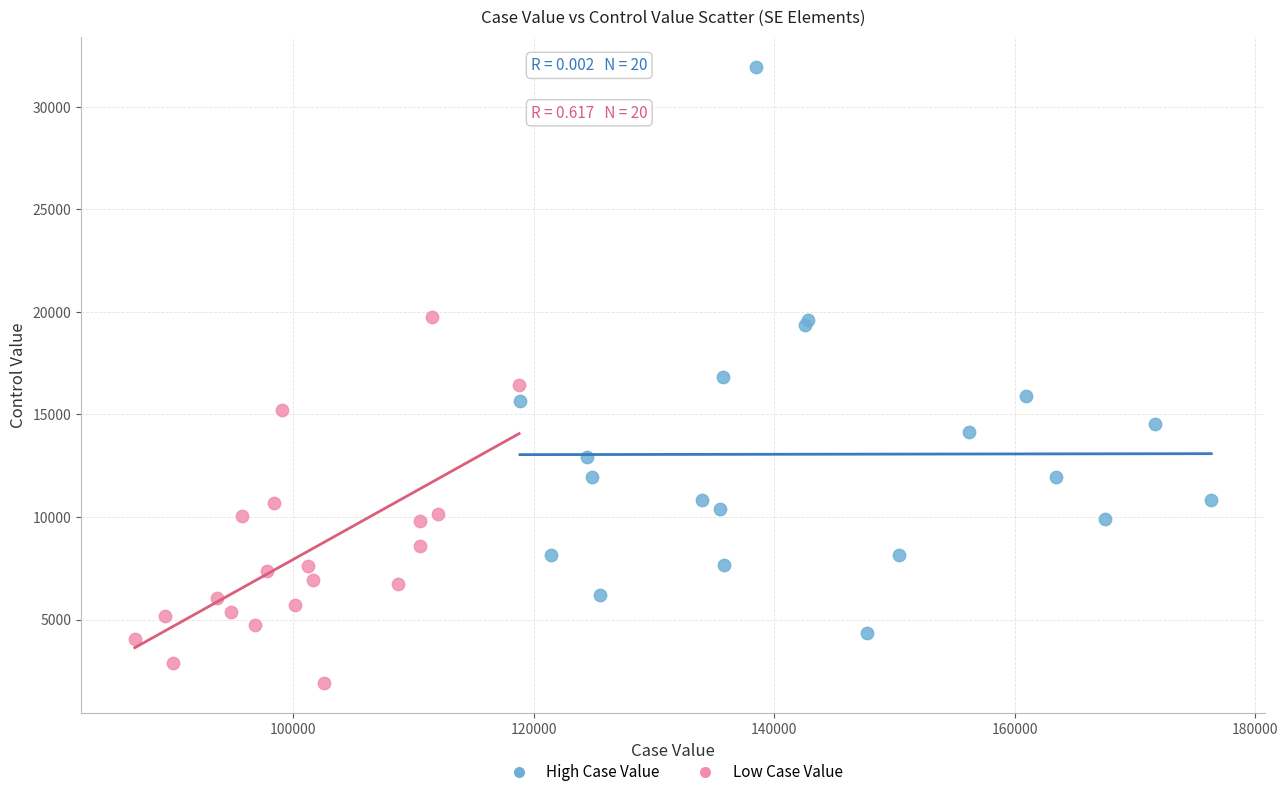

Which series reaches the minimum Y coordinate?

Low Case Value